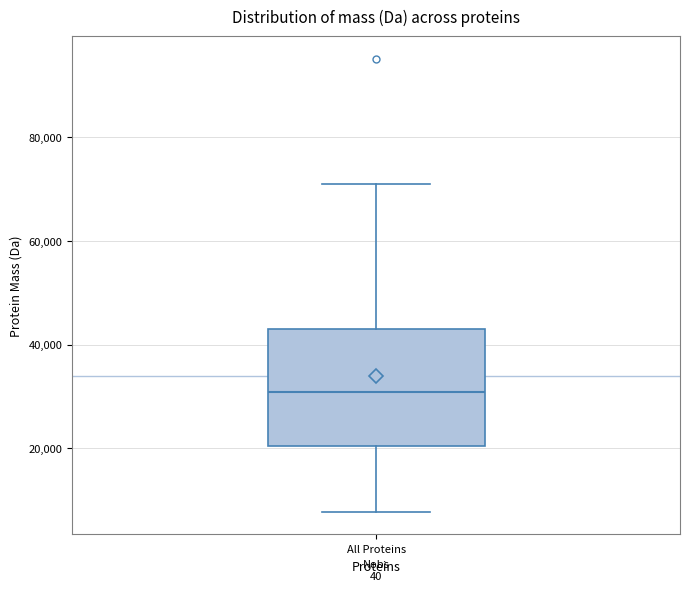

Where does the median line of the box for All Proteins sit on the y-axis? The values are not printed on the chart, so give them approximately, as read against the axis.

30000